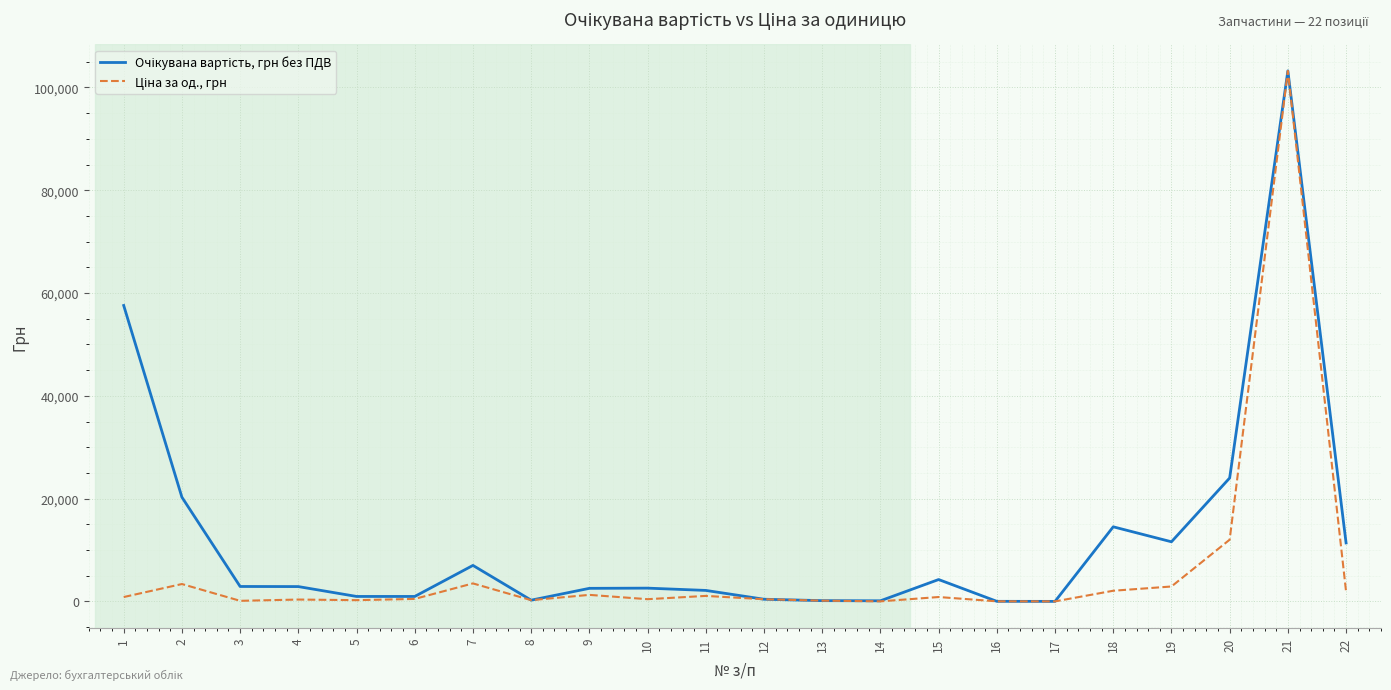

Where is Ціна за од., грн nearest to the value 51616?

20